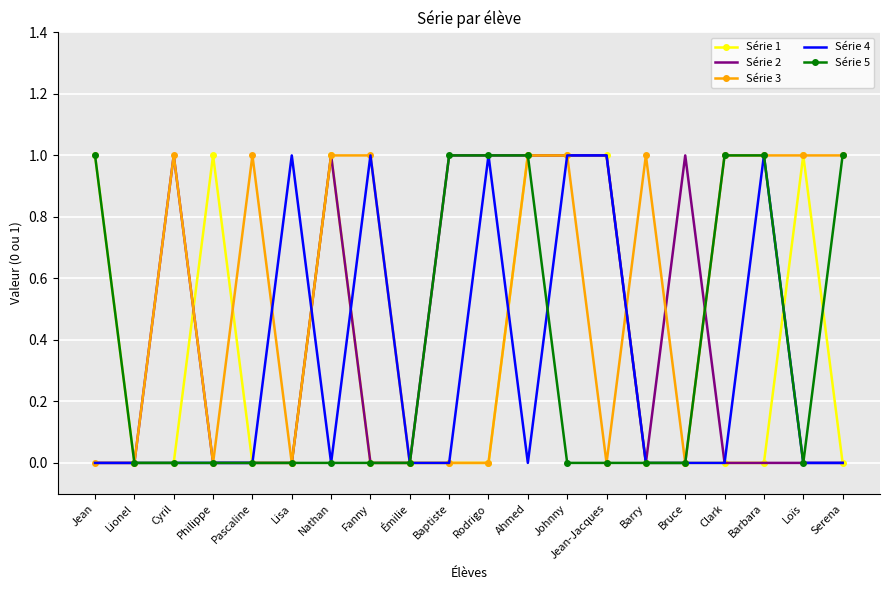

The Série 4 series shows 0 at Baptiste. True or false?

True